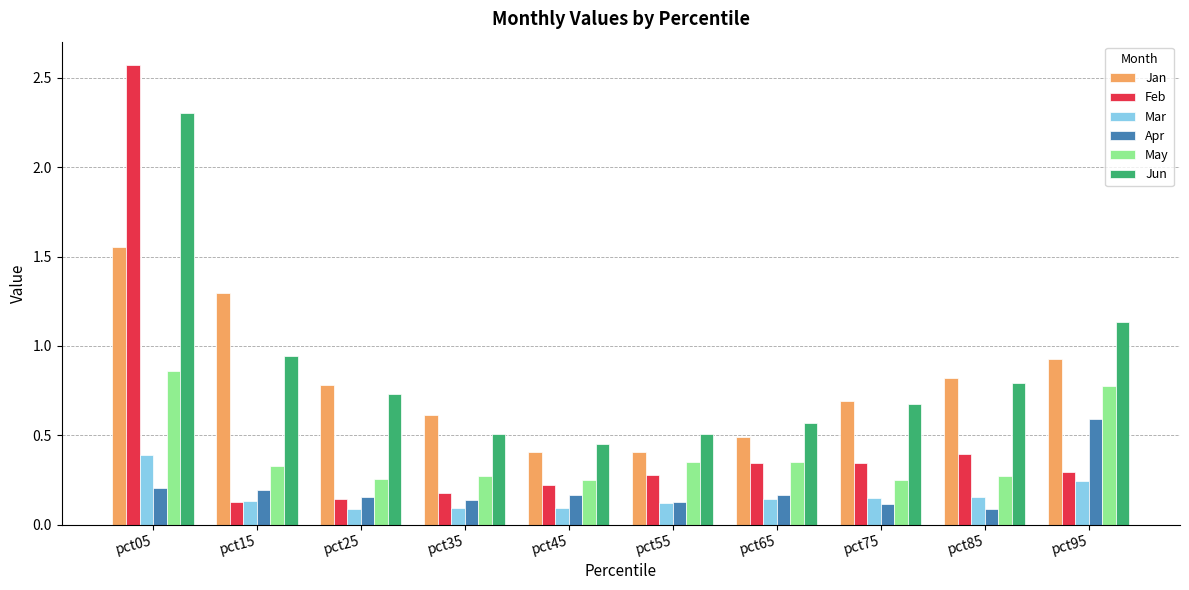

What is the total value across all series at pct35?

1.8